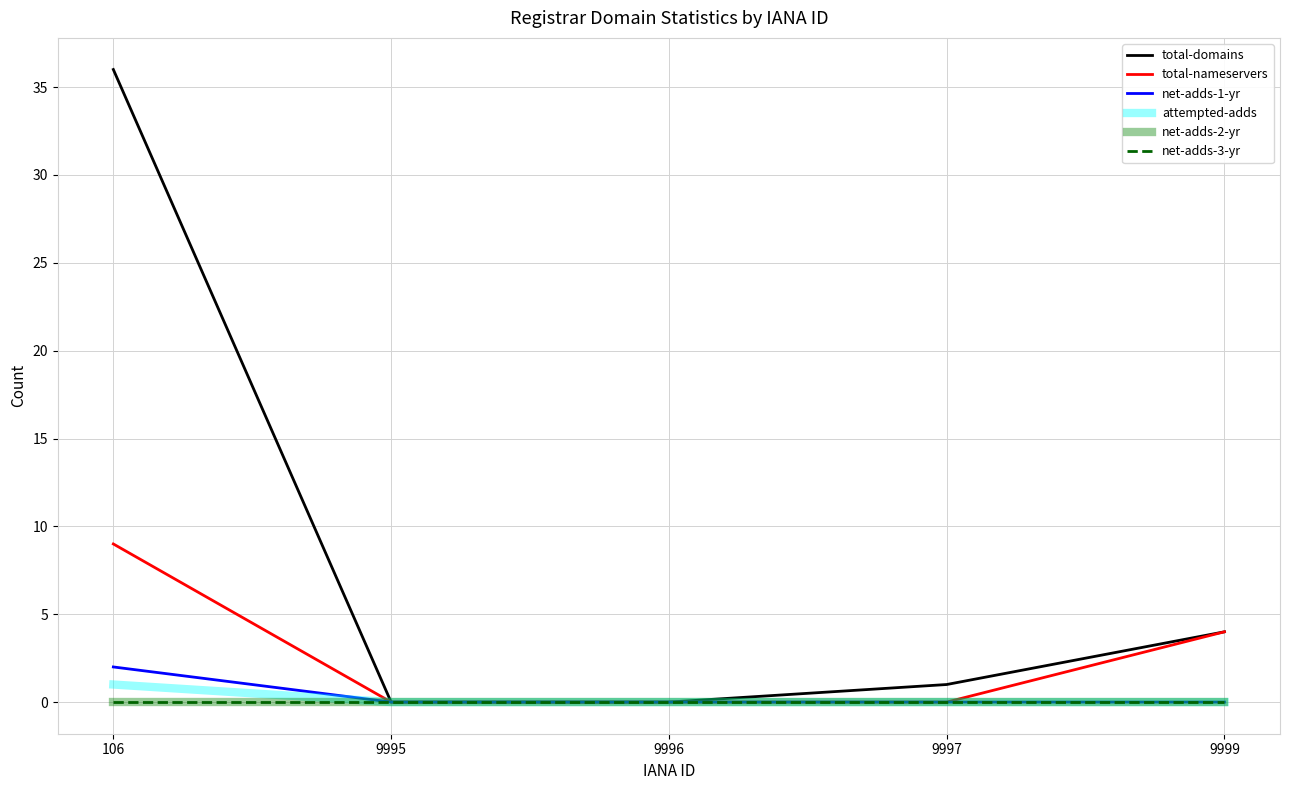

Does the chart have visible grid lines?

Yes